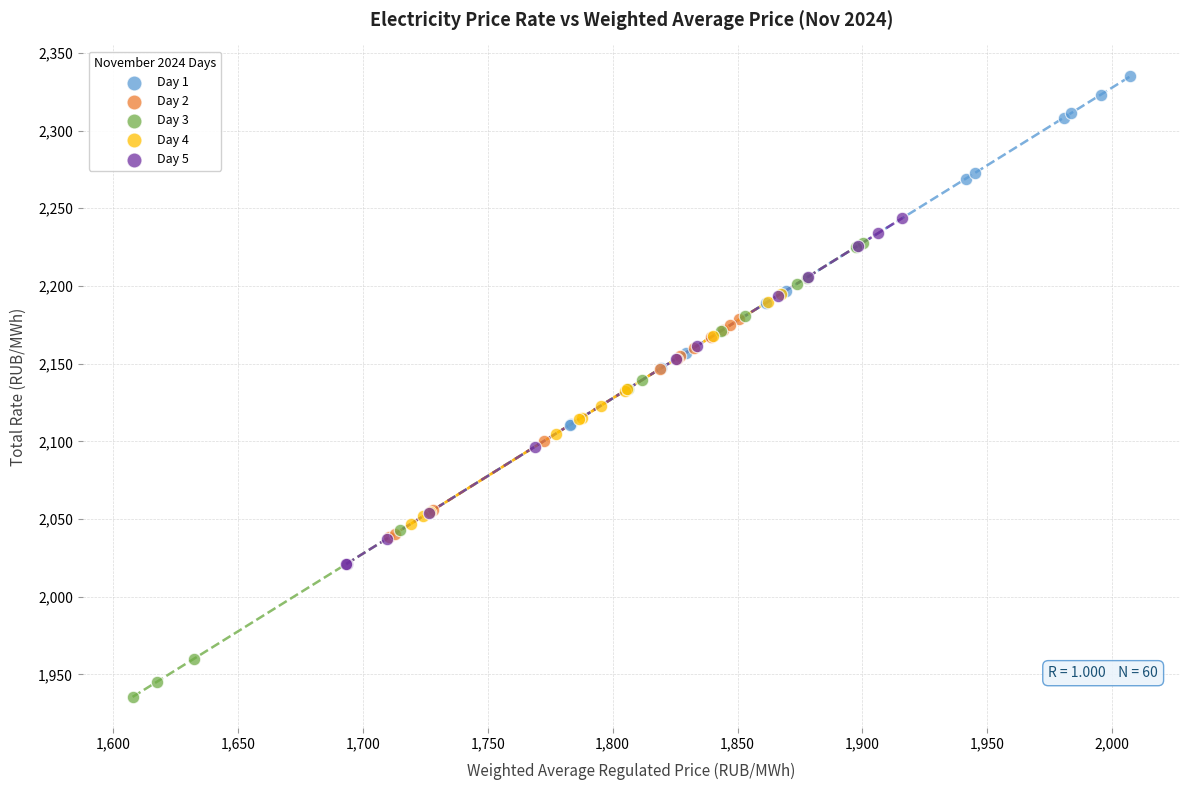

Which series reaches the minimum Y coordinate?

Day 3